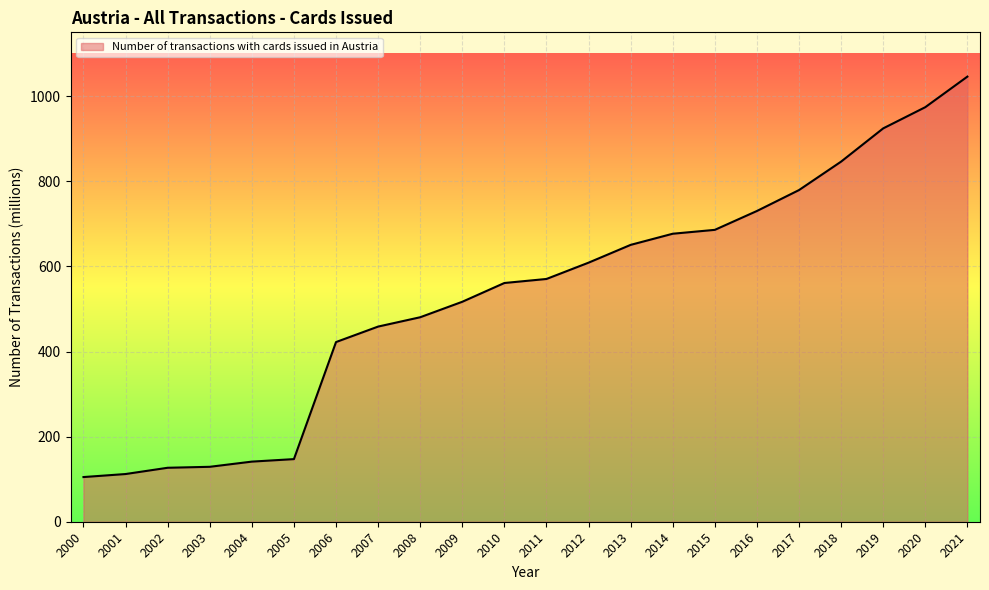

What is the minimum value shown in the chart?

105.0